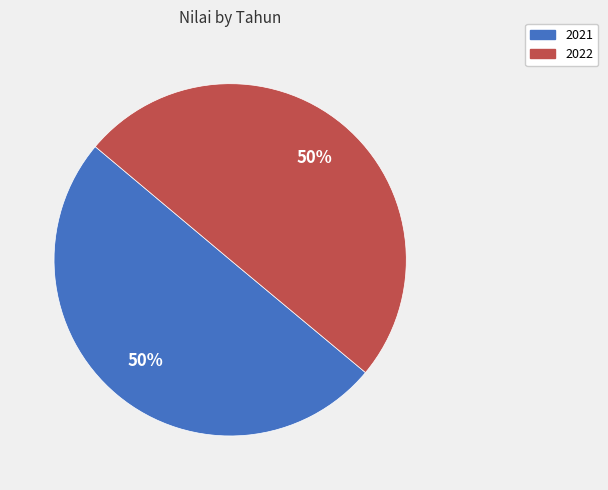

The 2021 slice represents 50% of the pie. True or false?

True